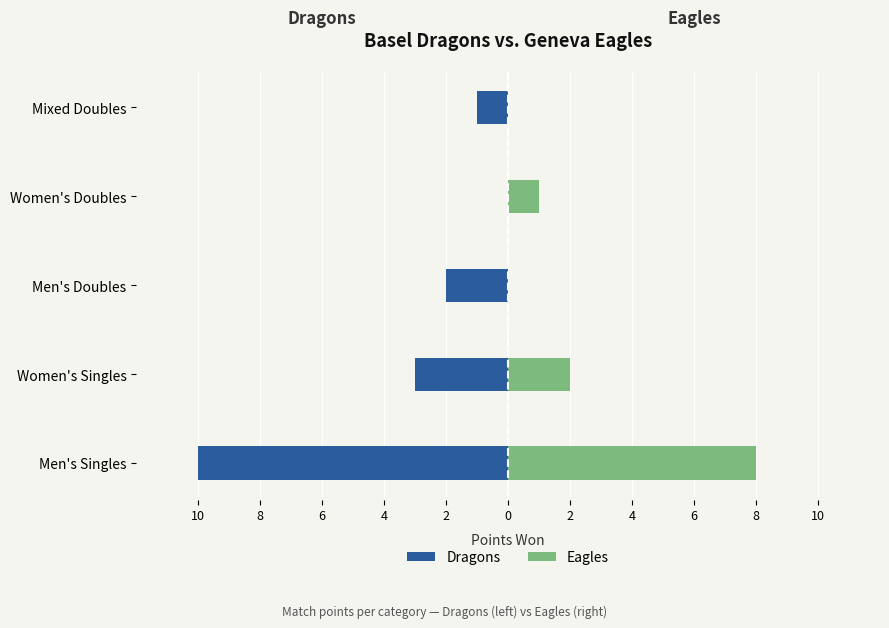

Where does the Dragons series first go above -2?

Women's Doubles